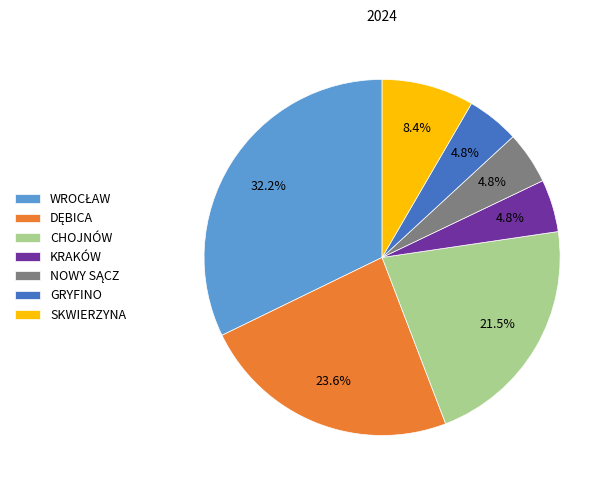

Is there a majority slice in this chart?

No